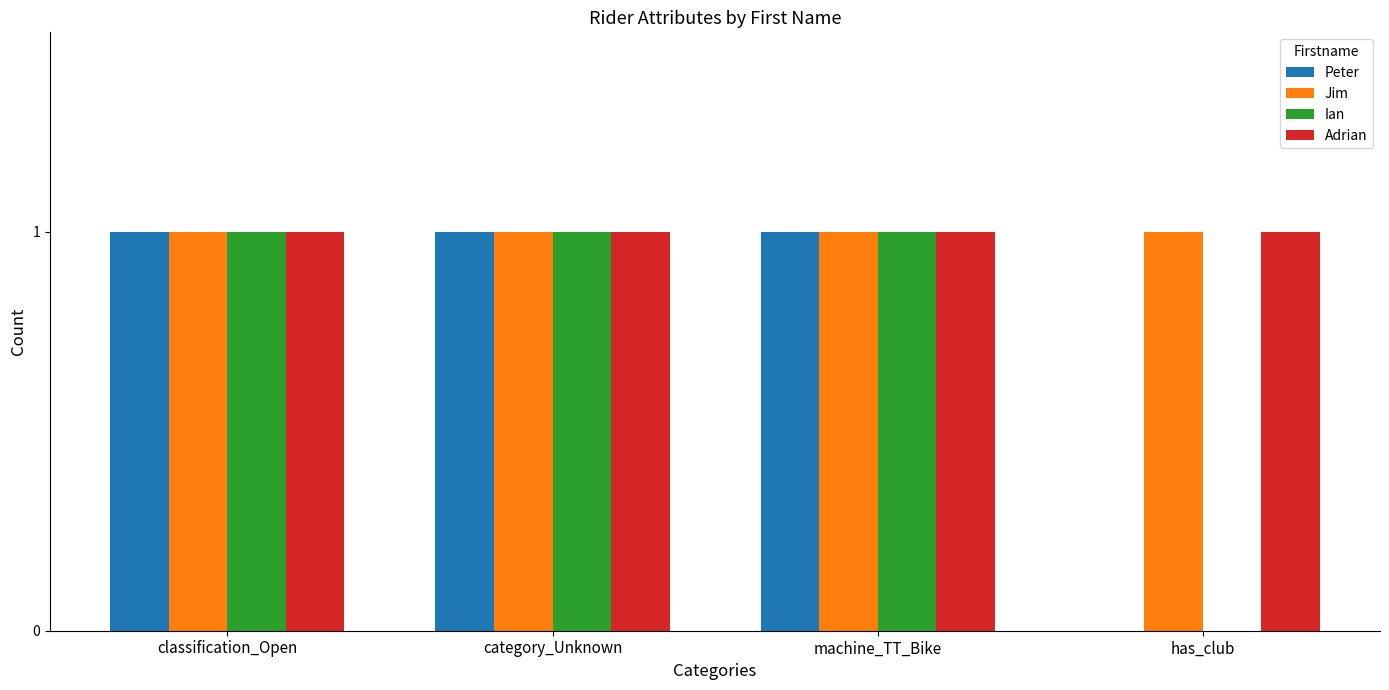

Reading left to right, transcribe all the data shown in this chart.

Peter: 1	1	1	0
Jim: 1	1	1	1
Ian: 1	1	1	0
Adrian: 1	1	1	1